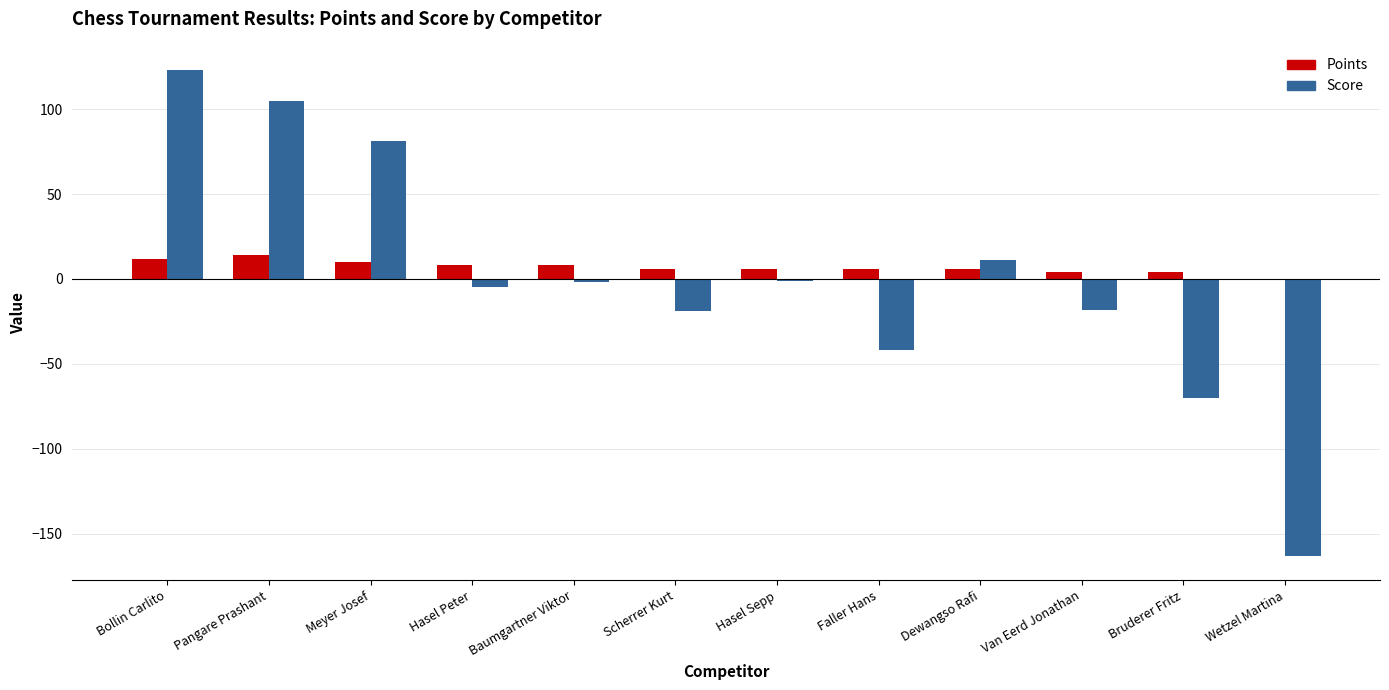

What is the sum of the Score values at Bollin Carlito and Bruderer Fritz?

53